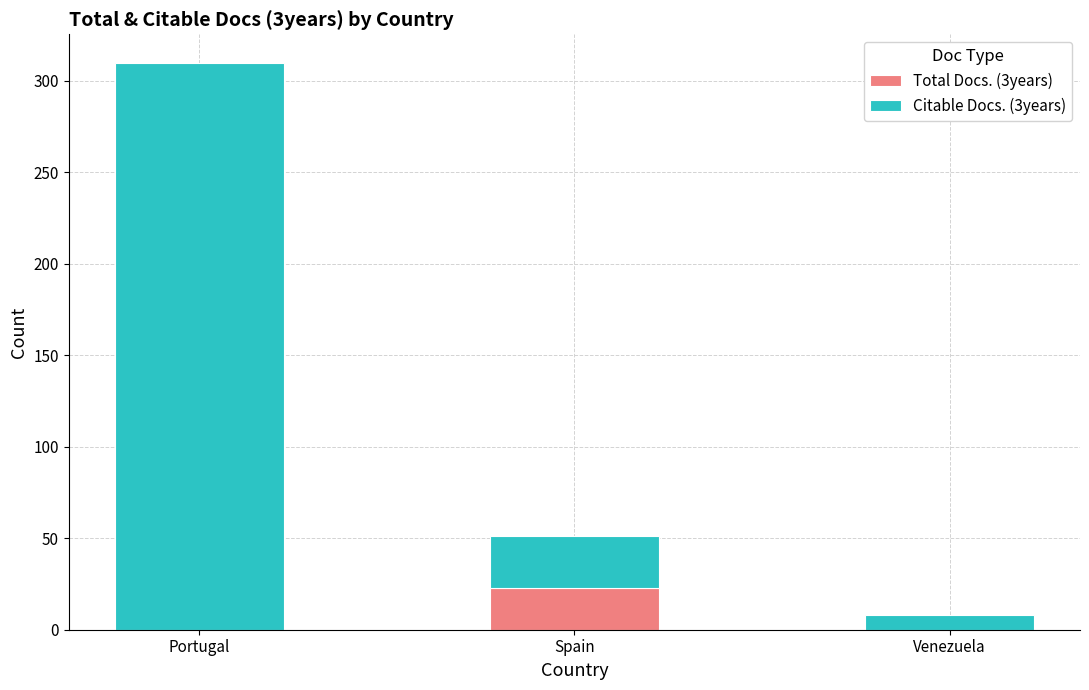

Count the number of categories in the chart.

3